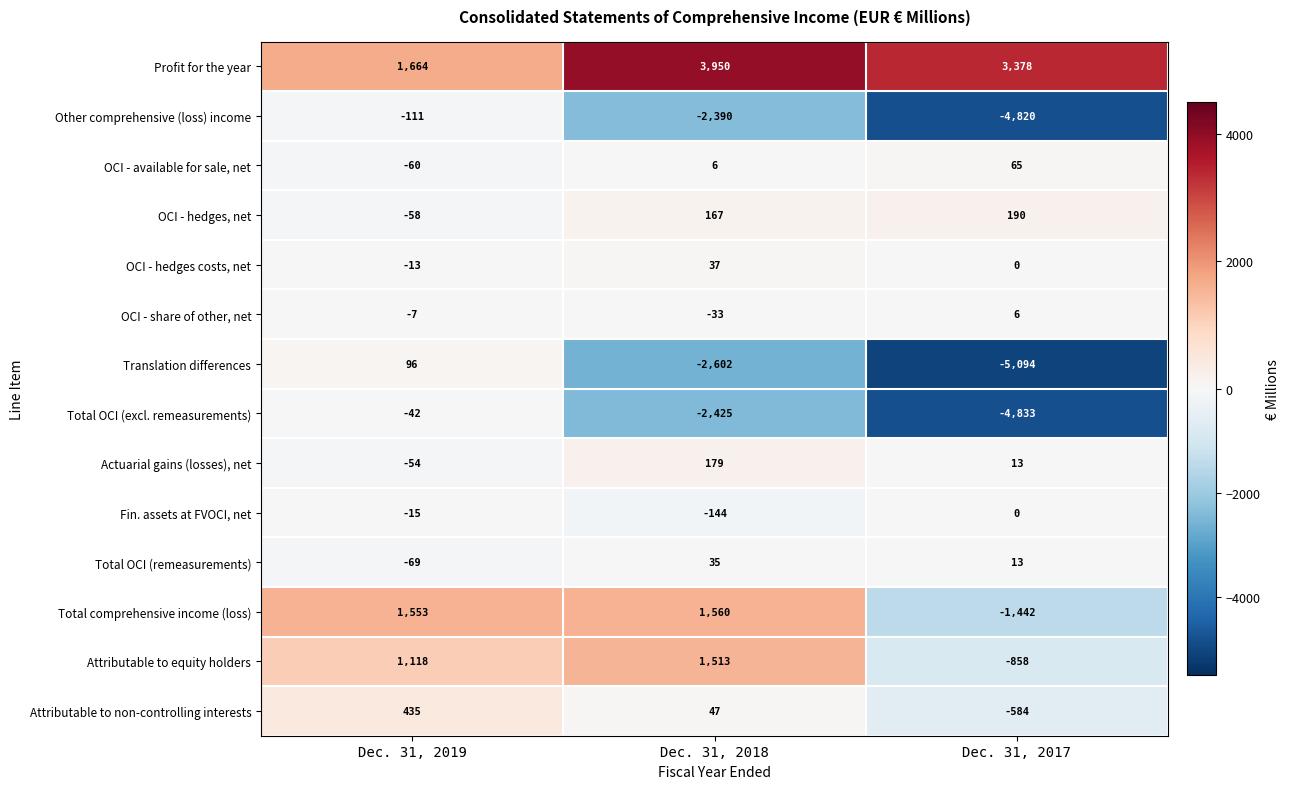

What is the sum of the Attributable to equity holders values at Dec. 31, 2017 and Dec. 31, 2018?

655